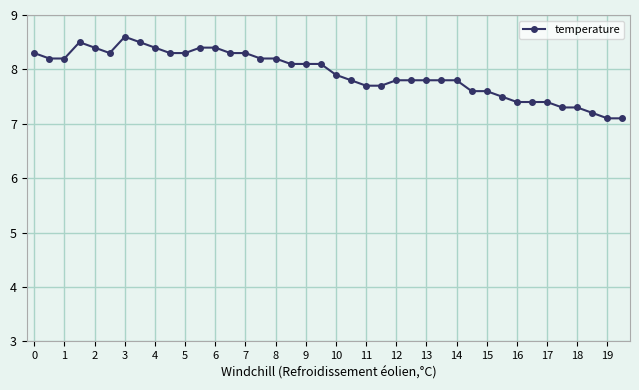

What is the difference between the maximum and minimum values?

1.5